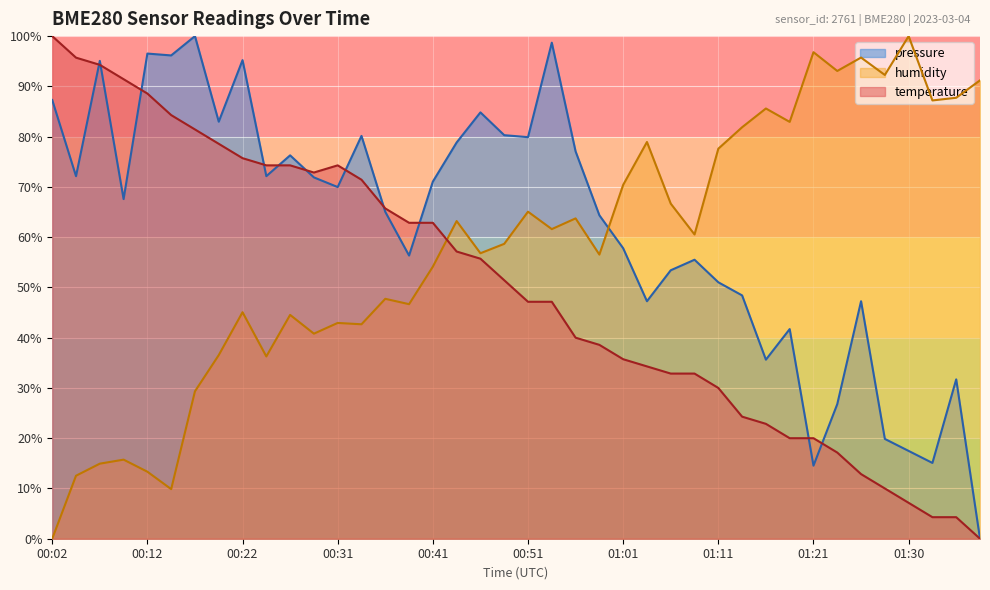

What is the sum of all humidity values?

2307.2